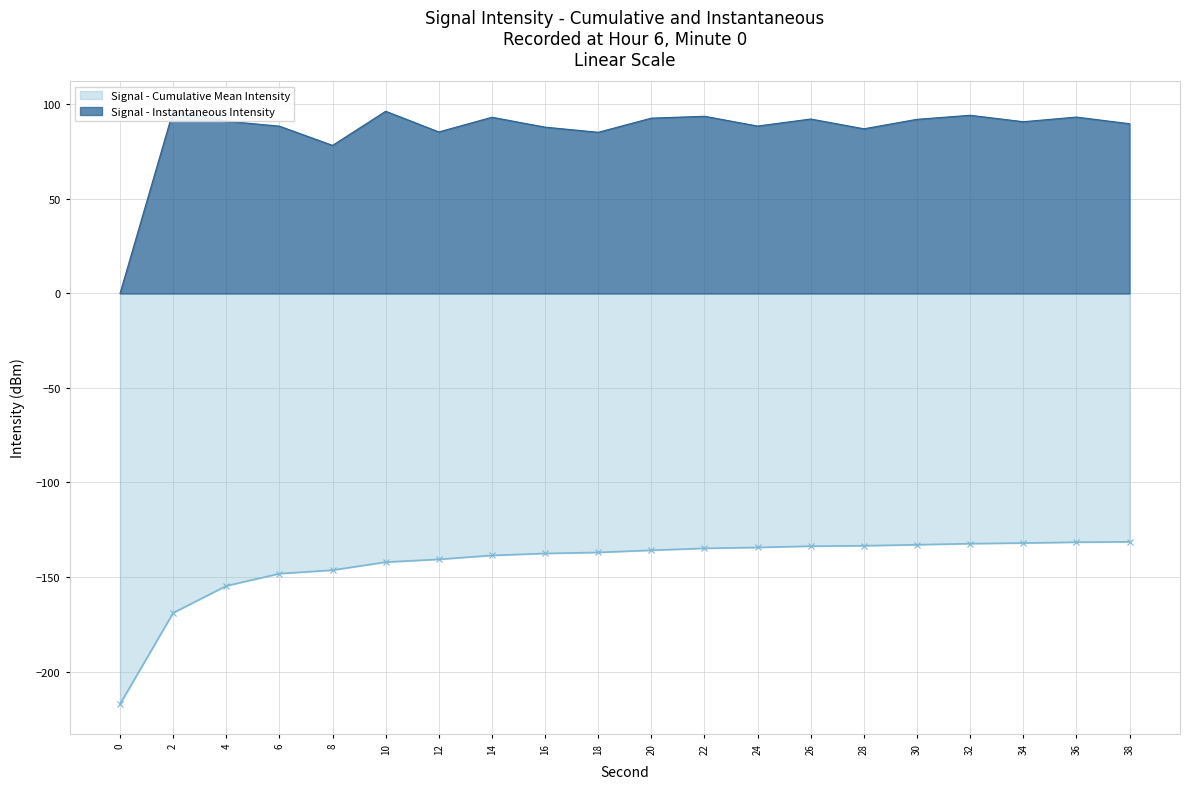

Reading left to right, what are all the values shown in this chart?

0.0	96.6	91.1	88.5	78.3	96.4	85.5	93.2	88.0	85.3	92.8	93.7	88.6	92.3	87.1	92.1	94.3	90.9	93.3	89.8